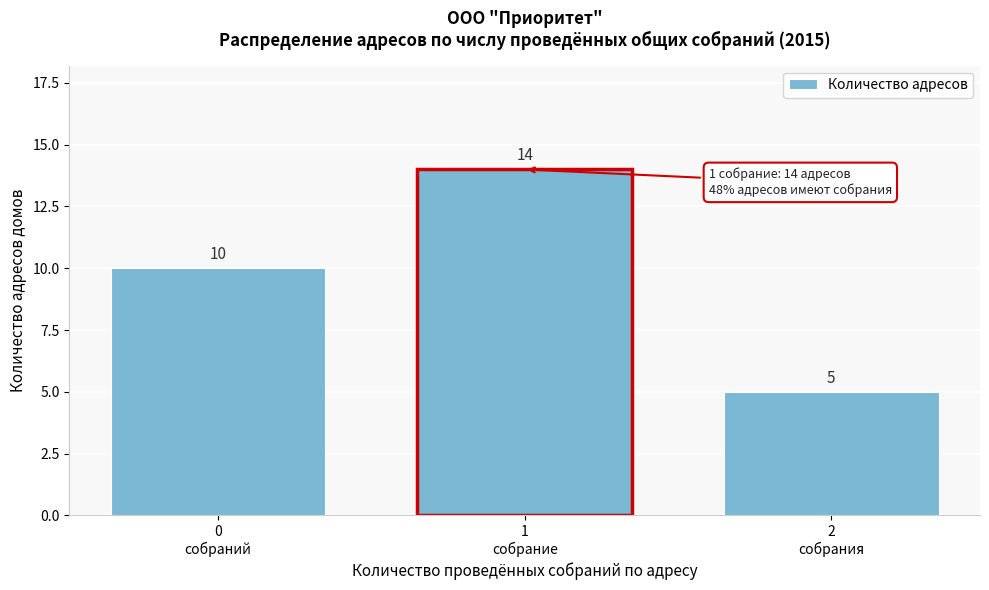

Reading right to left, what are all the values shown in this chart?

5	14	10